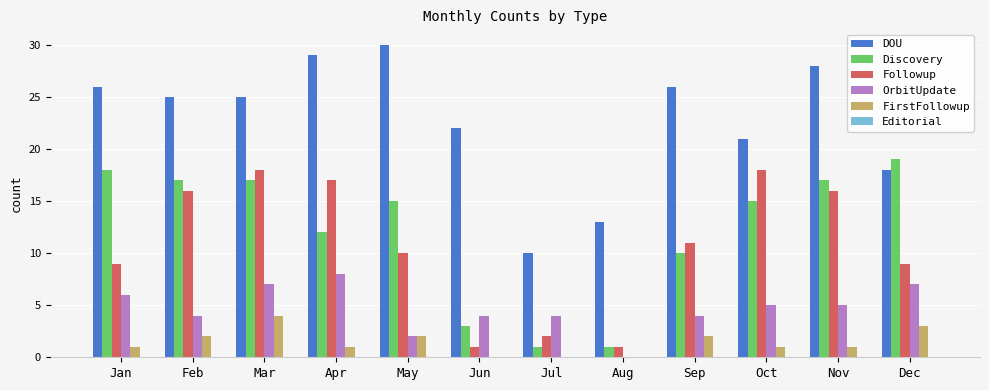

How many data points does each series have?

12